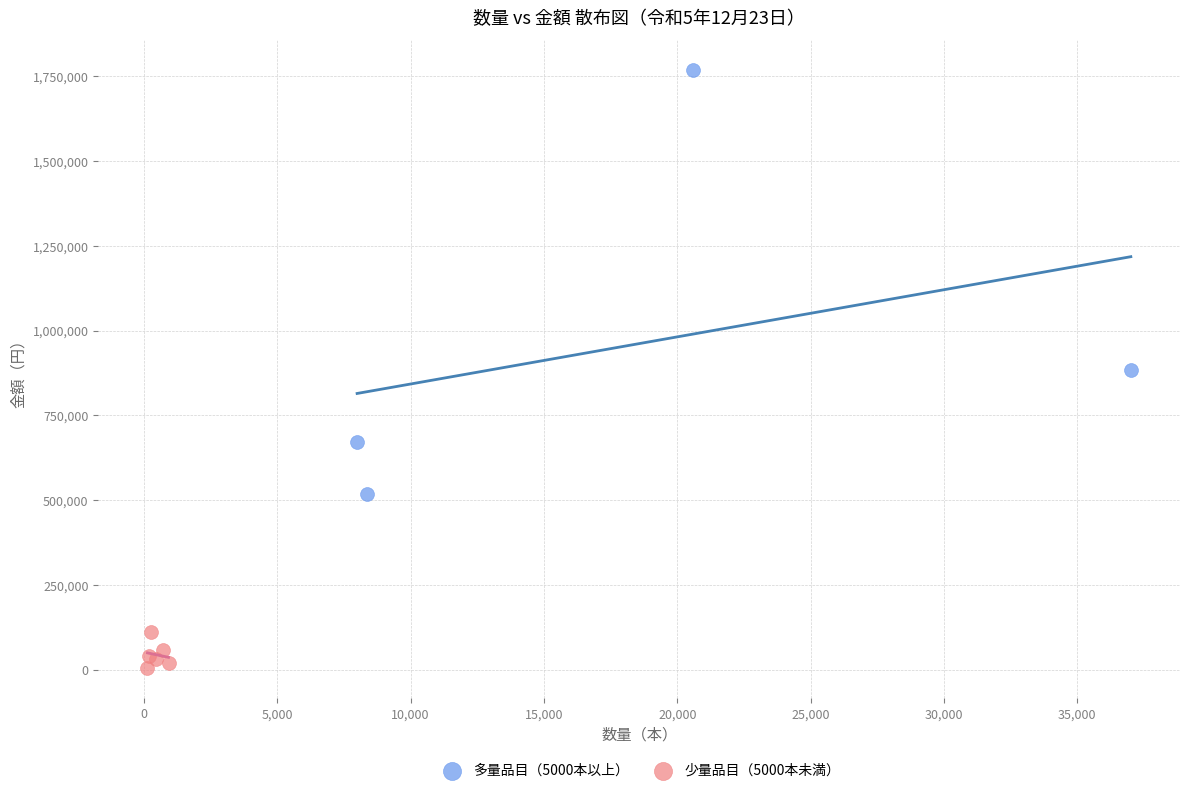

Which series reaches the maximum Y coordinate?

多量品目（5000本以上）